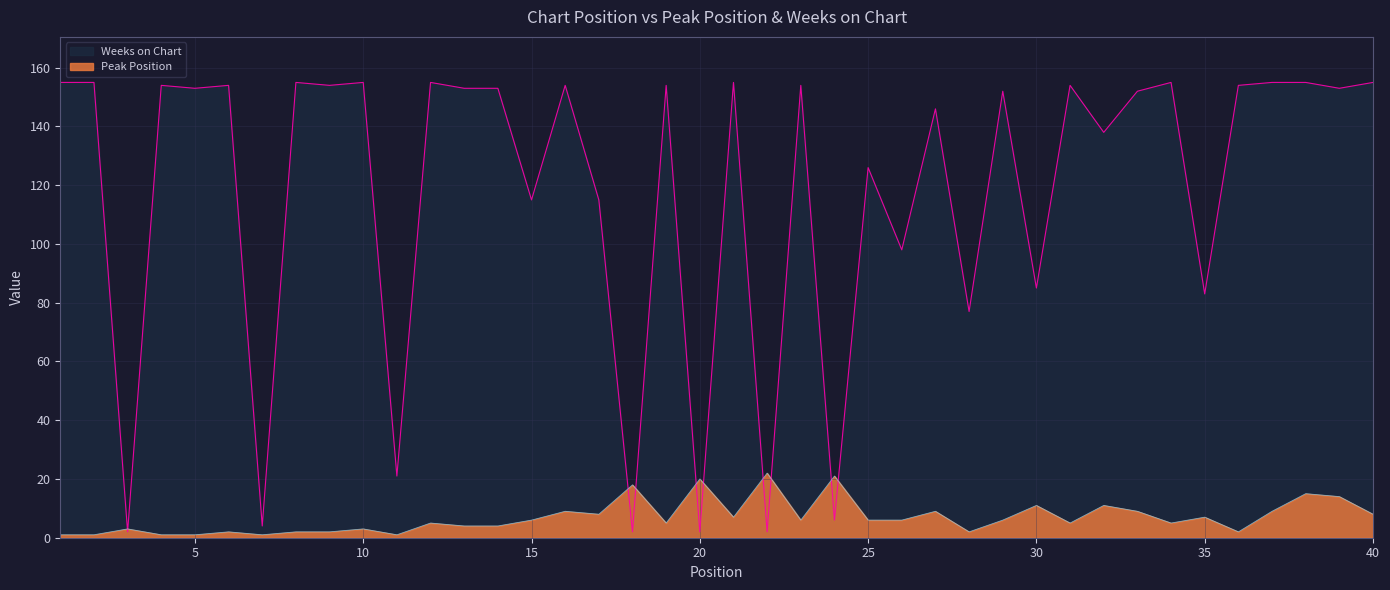

Which label corresponds to the largest value in the chart?

1